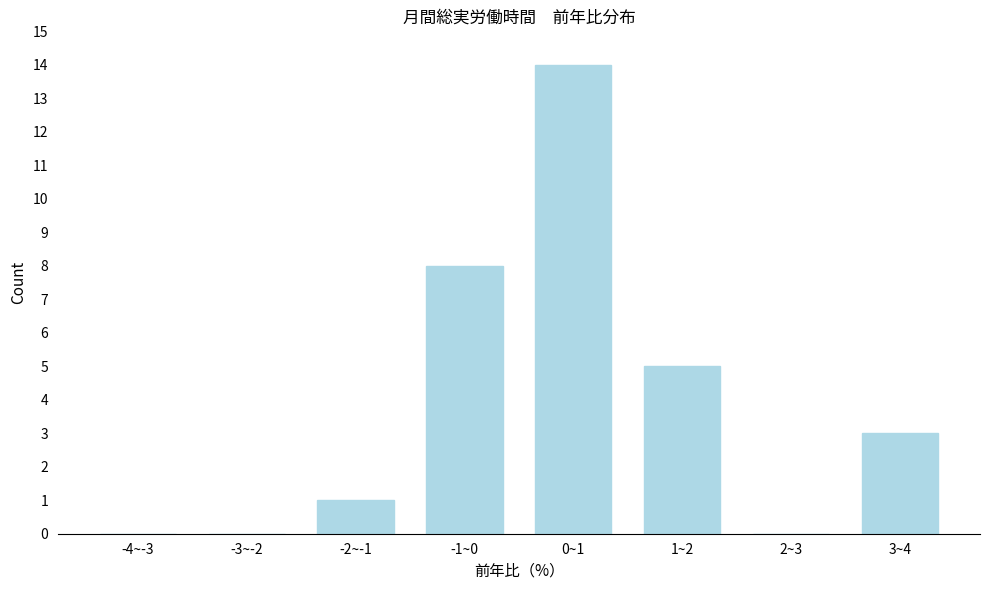

Reading left to right, extract all data points from this chart.

-4~-3=0	-3~-2=0	-2~-1=1	-1~0=8	0~1=14	1~2=5	2~3=0	3~4=3